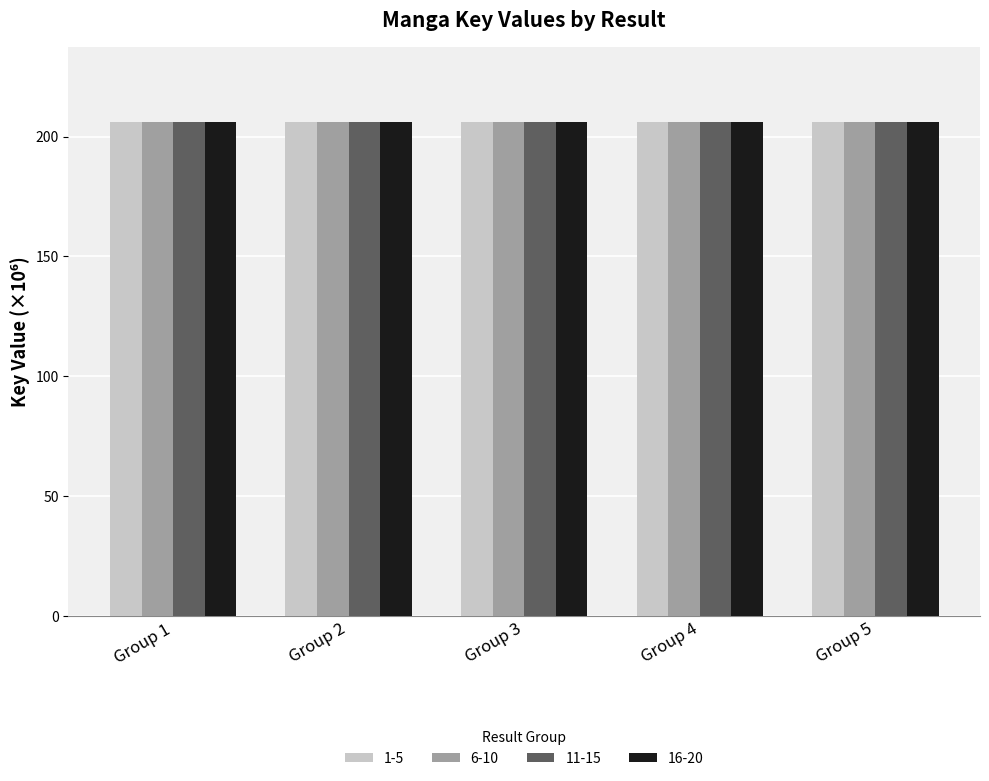

What is the total value across all series at Group 2?

825.0